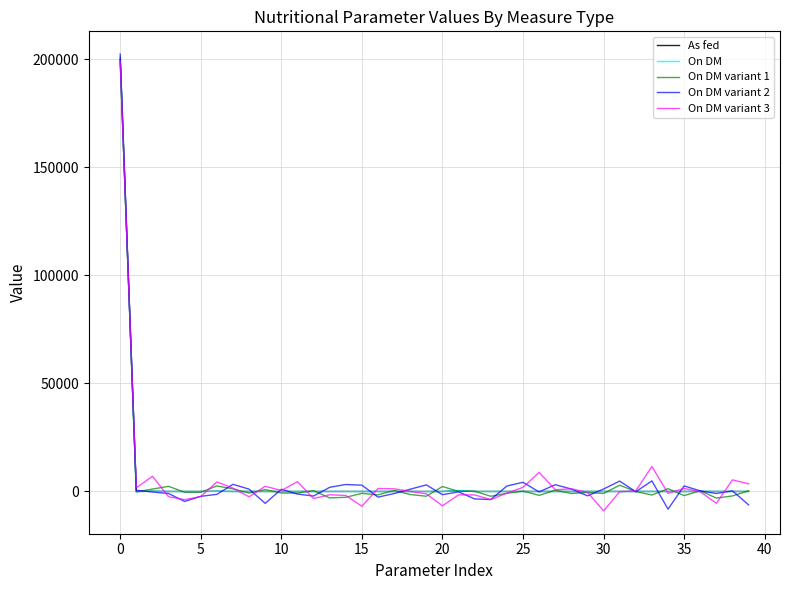

What is the maximum value shown in the chart?

202305.7